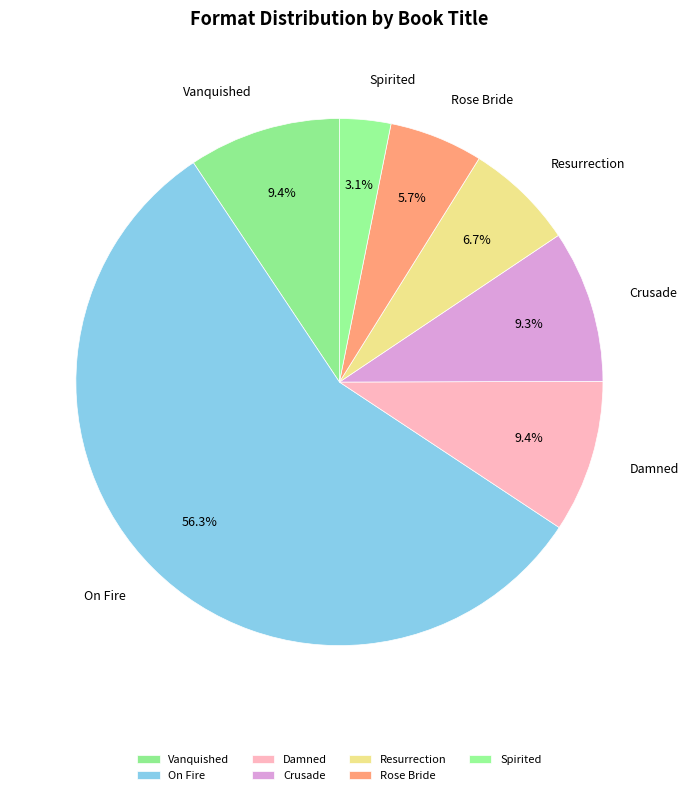

True or false: Vanquished accounts for 9% of the total.

True